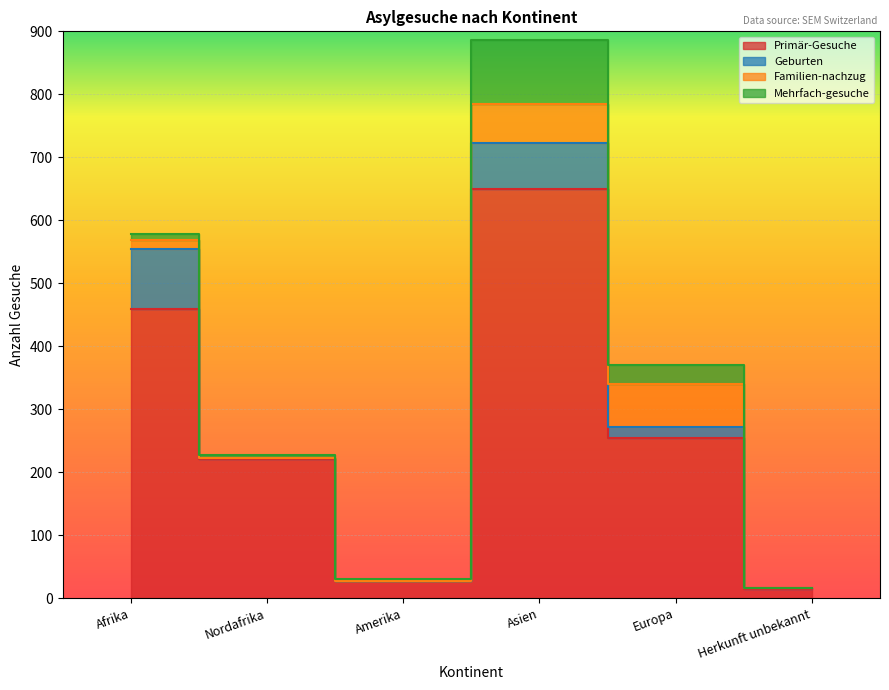

What is the total value across all series at Europa?

370